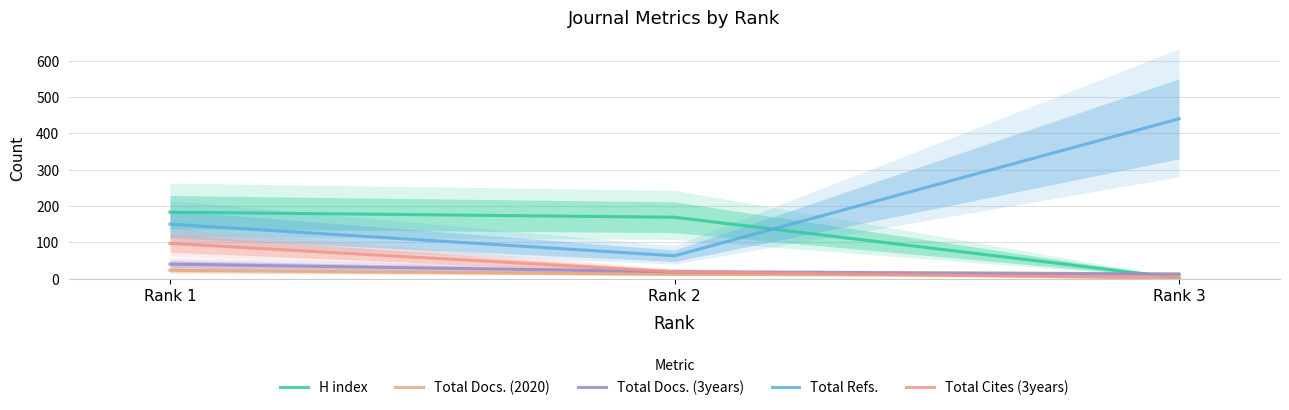

List the series in order of their peak value, lowest first.

Total Docs. (2020), Total Docs. (3years), Total Cites (3years), H index, Total Refs.